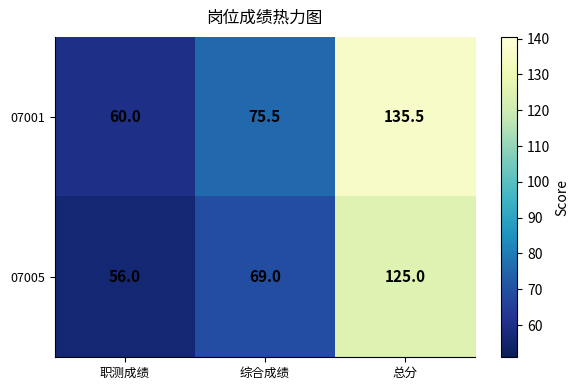

What is the approximate value of 07005 at 综合成绩?

69.0